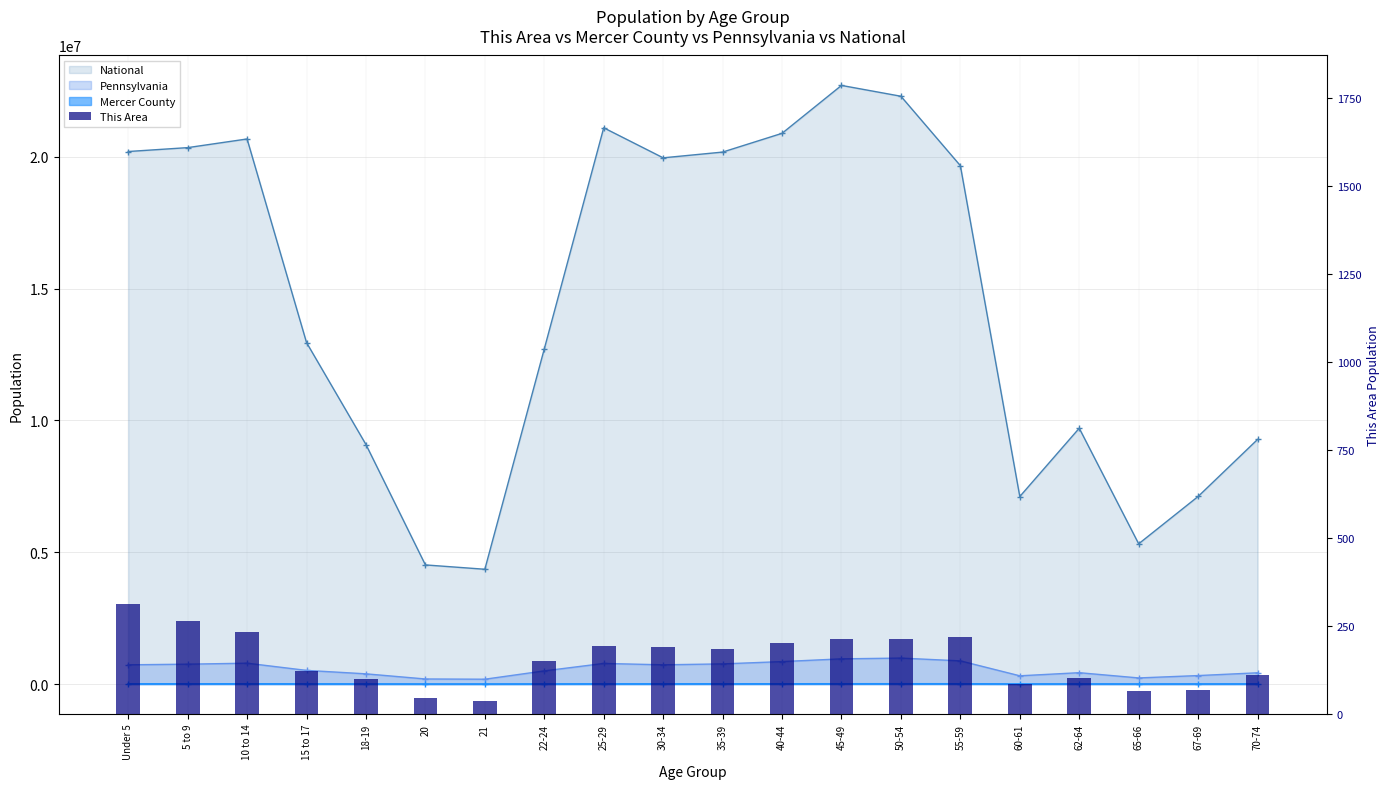

At which category does the chart reach its minimum across all series?

21